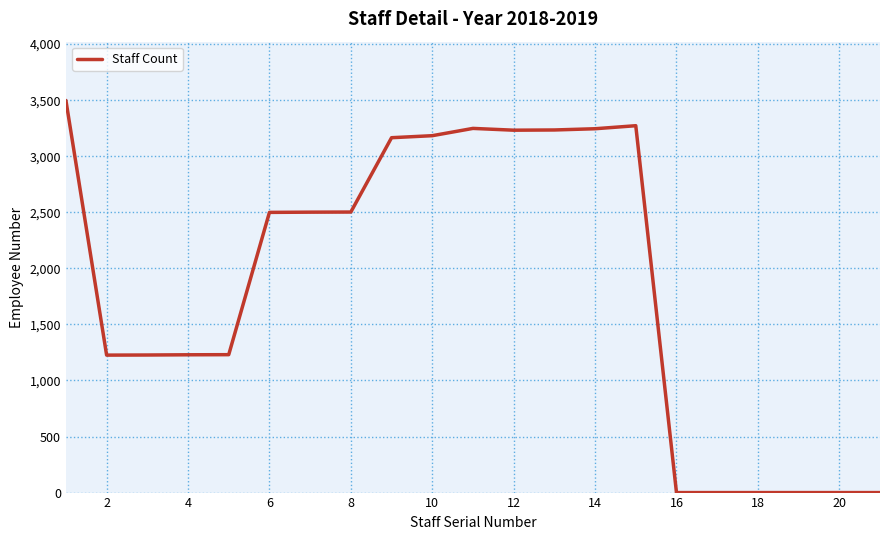

What is the greatest value displayed?

3497